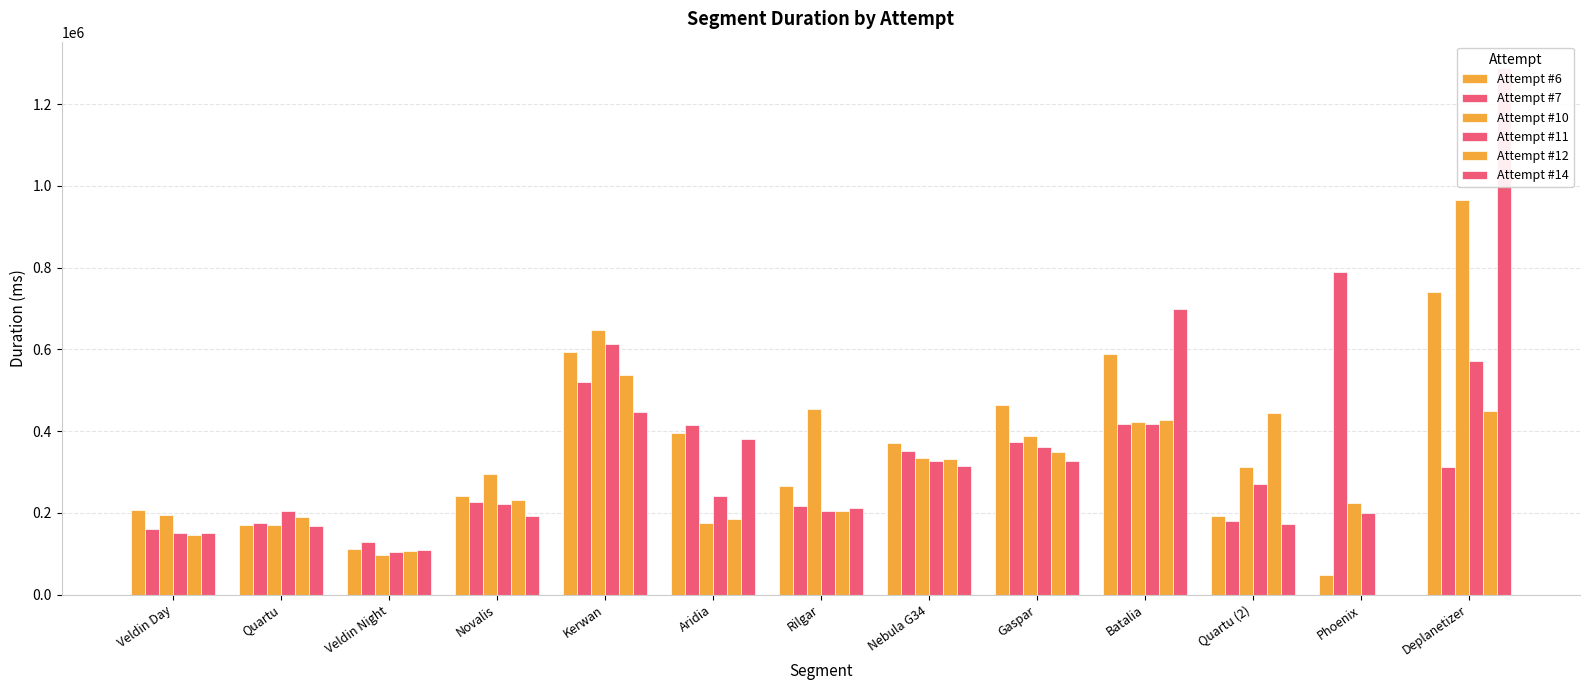

What value does the Attempt #7 series have at Batalia?

417882